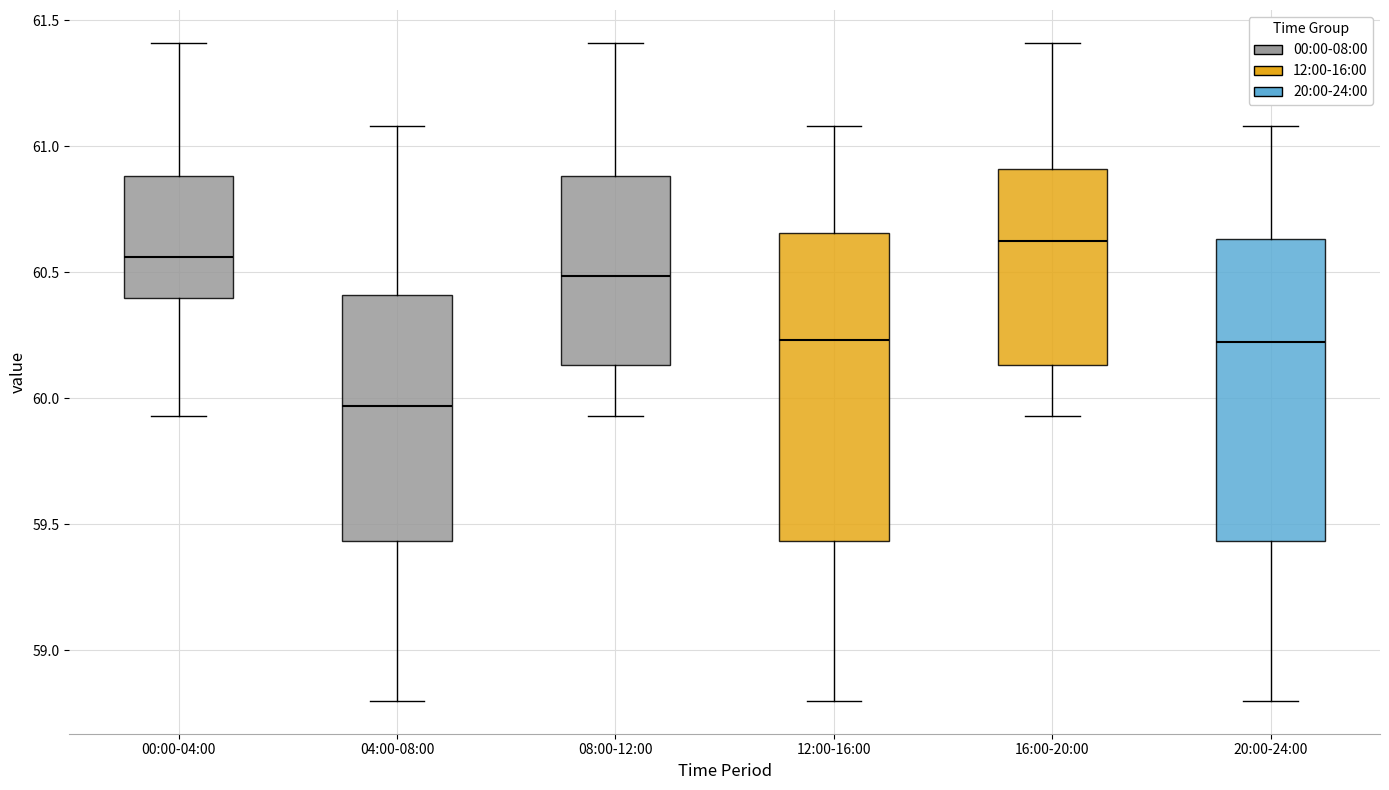

Reading left to right, transcribe this box plot: for each box, give where its median line is, the range the box spans, and where its two whiskers end, as read against the y-axis. The values are not printed on the chart, so give them approximately, as read against the axis.

00:00-04:00: median 60.55, box 60.40 to 60.90, whiskers 59.95 to 61.40
04:00-08:00: median 59.95, box 59.45 to 60.40, whiskers 58.80 to 61.10
08:00-12:00: median 60.50, box 60.15 to 60.90, whiskers 59.95 to 61.40
12:00-16:00: median 60.25, box 59.45 to 60.65, whiskers 58.80 to 61.10
16:00-20:00: median 60.65, box 60.15 to 60.90, whiskers 59.95 to 61.40
20:00-24:00: median 60.25, box 59.45 to 60.65, whiskers 58.80 to 61.10